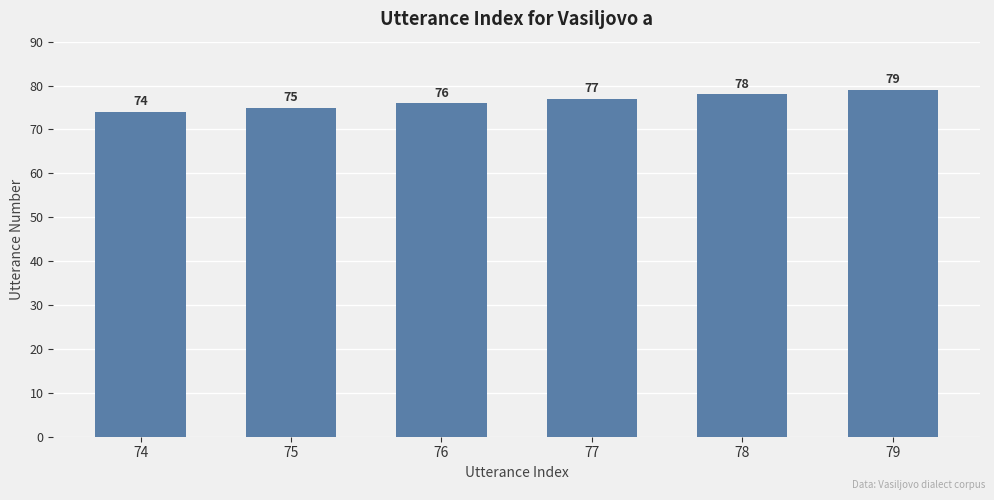

Is it true that the value at 79 is 130?

False